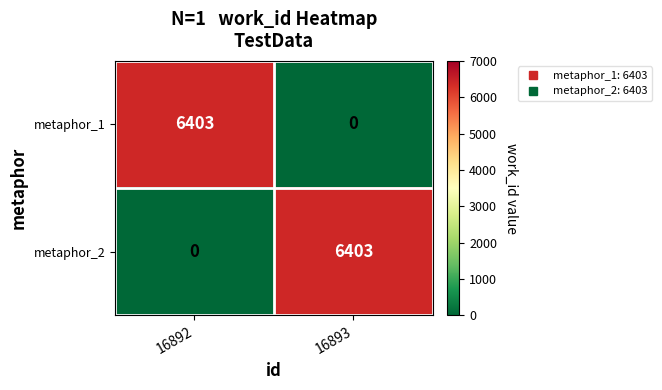

What is the difference between the highest and lowest values at 16892?

6403